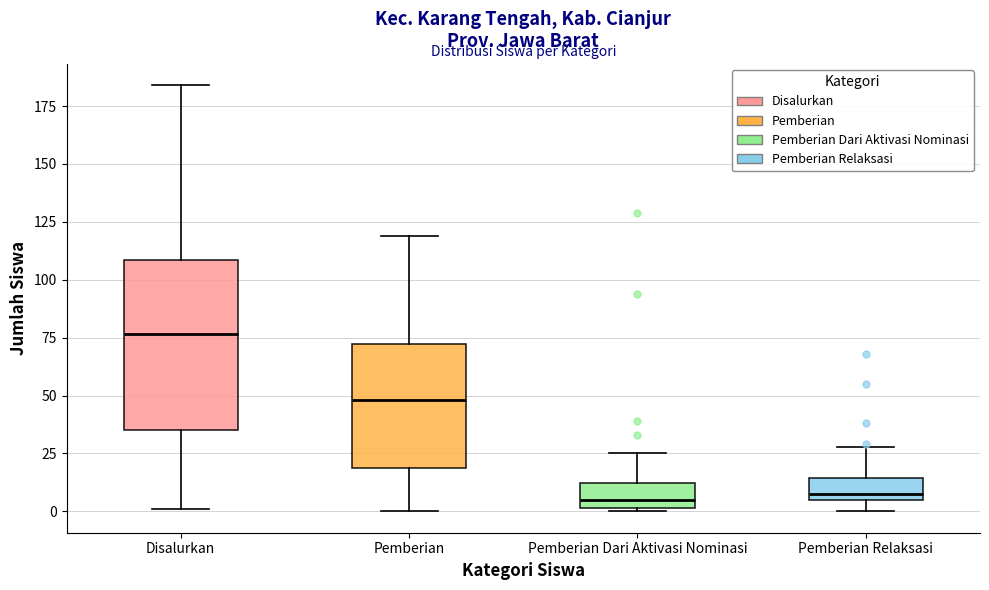

Reading left to right, read every box against the y-axis: the position of its median line, the range the box covers, and the ends of its whiskers. The values are not printed on the chart, so give them approximately, as read against the axis.

Disalurkan: median 75, box 35 to 110, whiskers 0 to 185
Pemberian: median 50, box 20 to 70, whiskers 0 to 120
Pemberian Dari Aktivasi Nominasi: median 5, box 0 to 10, whiskers 0 to 25
Pemberian Relaksasi: median 10, box 5 to 15, whiskers 0 to 30